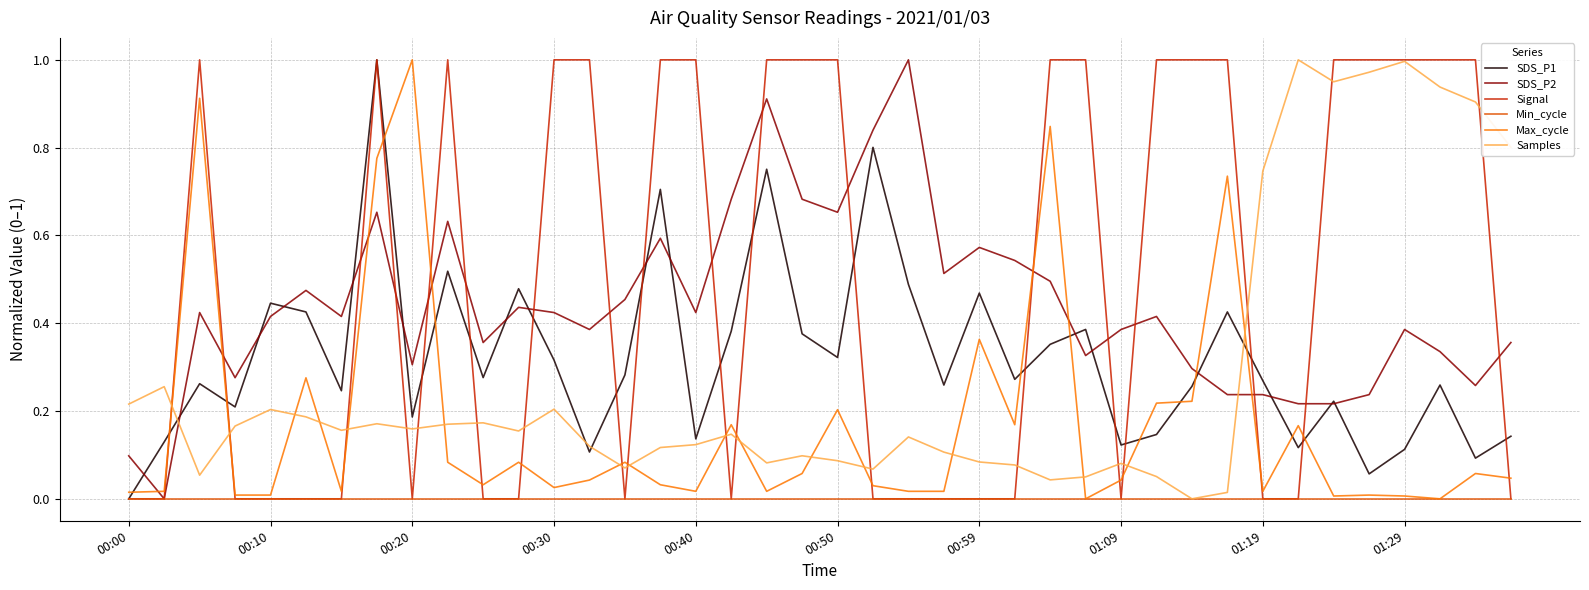

Count the number of categories in the chart.

40